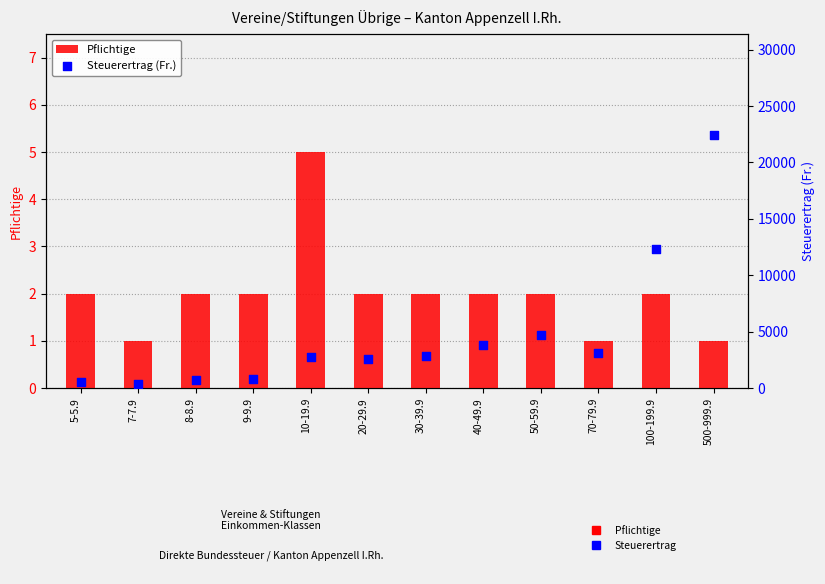

Which series has the widest spread of Y values?

Steuerertrag (Fr.)